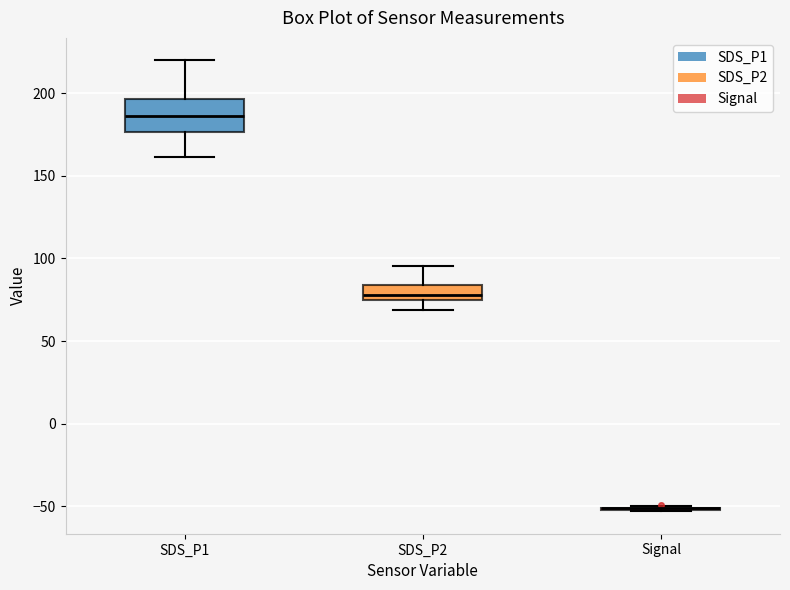

Where does the median line of the box for SDS_P2 sit on the y-axis? The values are not printed on the chart, so give them approximately, as read against the axis.

80